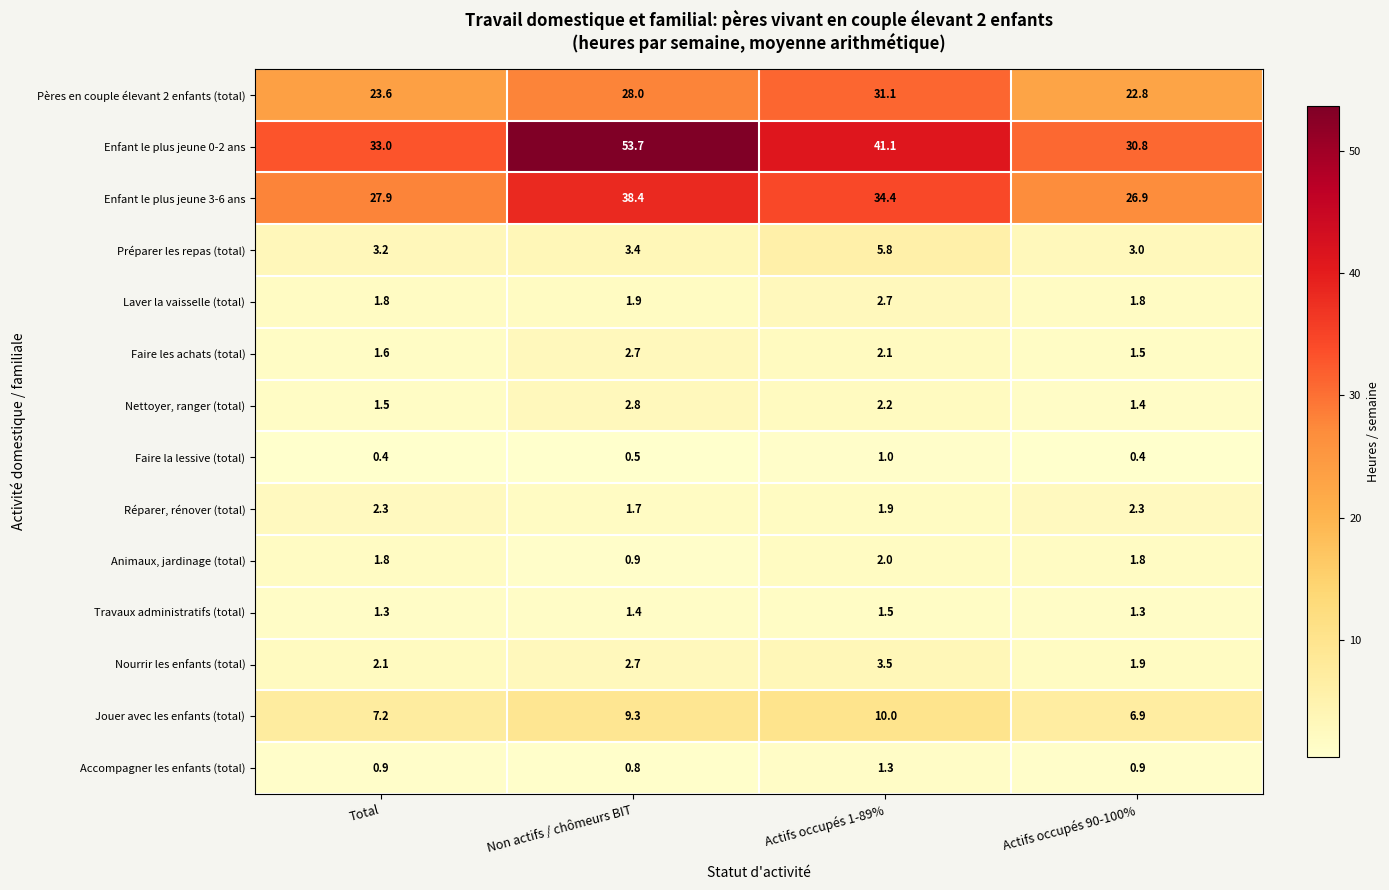

What is the difference between the Préparer les repas (total) values at Actifs occupés 1-89% and Total?

2.6